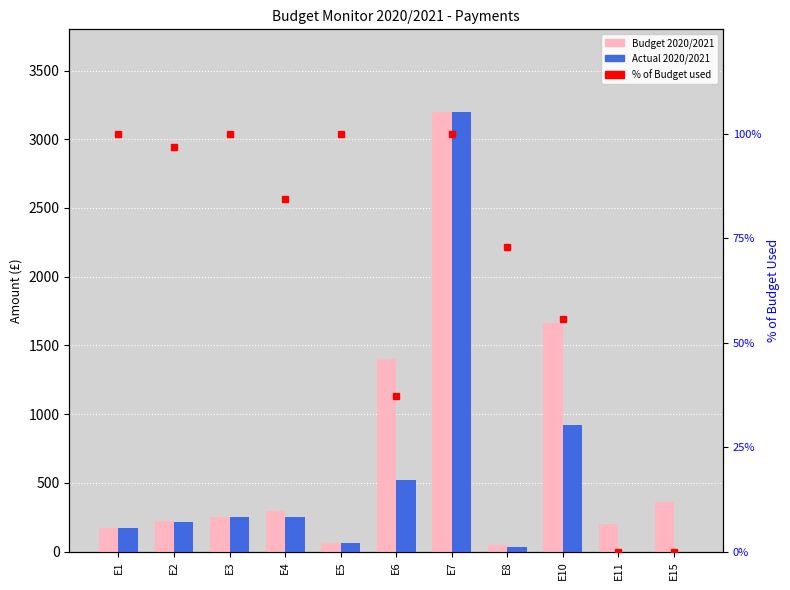

How many data points in % of Budget used are above 84?

6